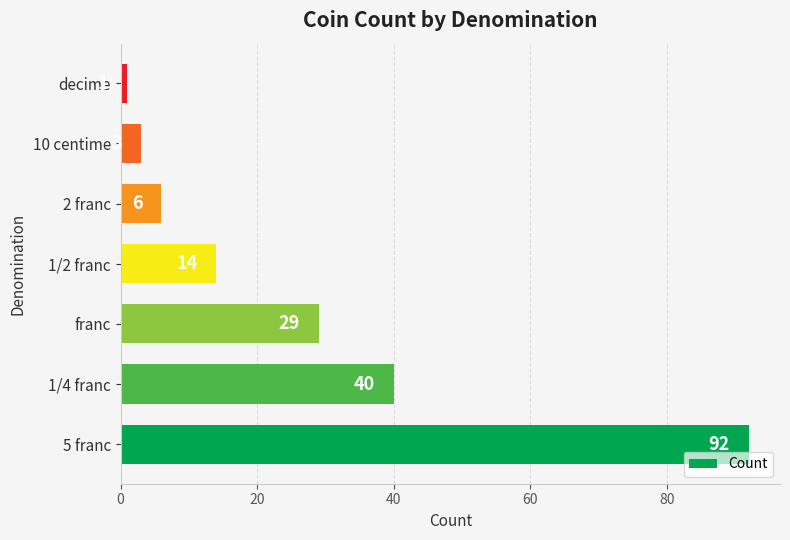

How many data points does each series have?

7